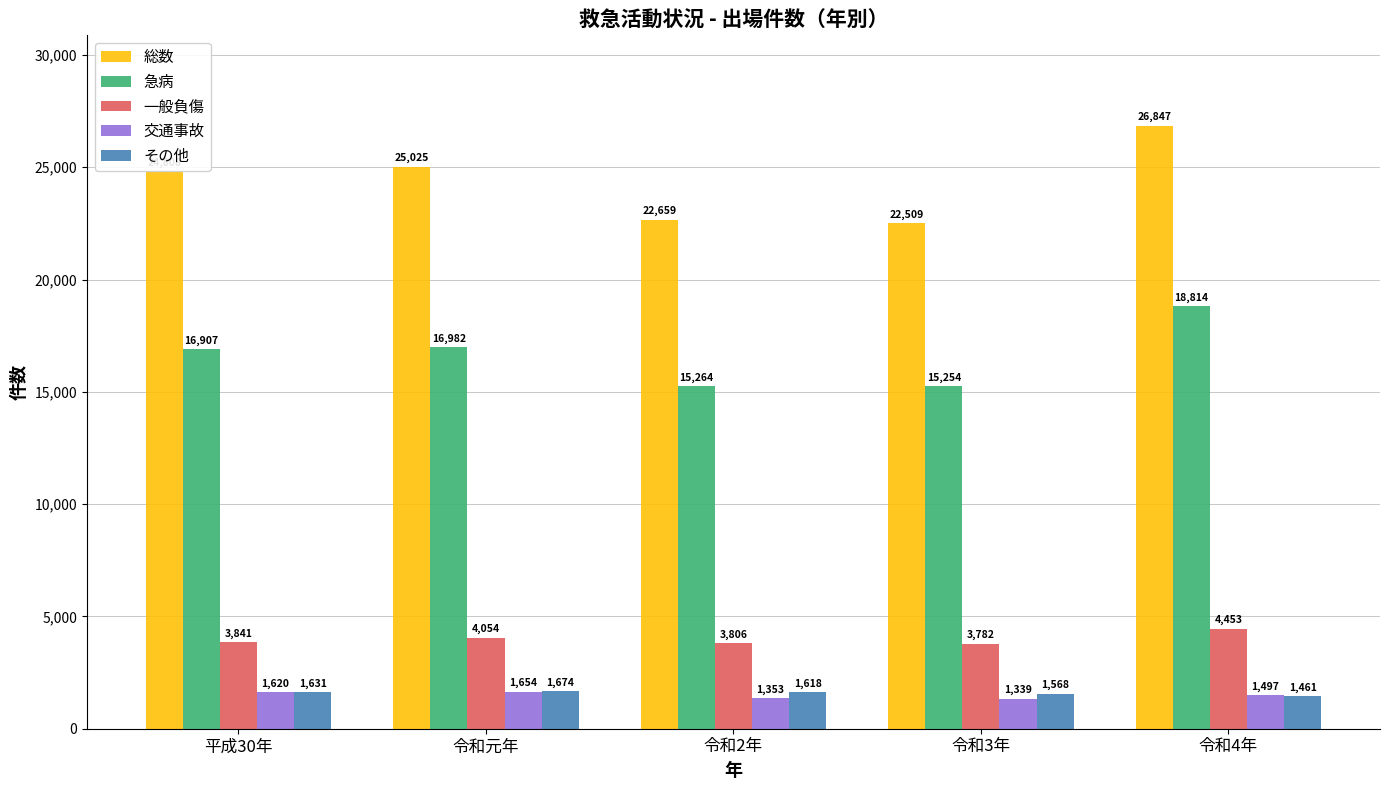

What is the maximum value for 一般負傷?

4453